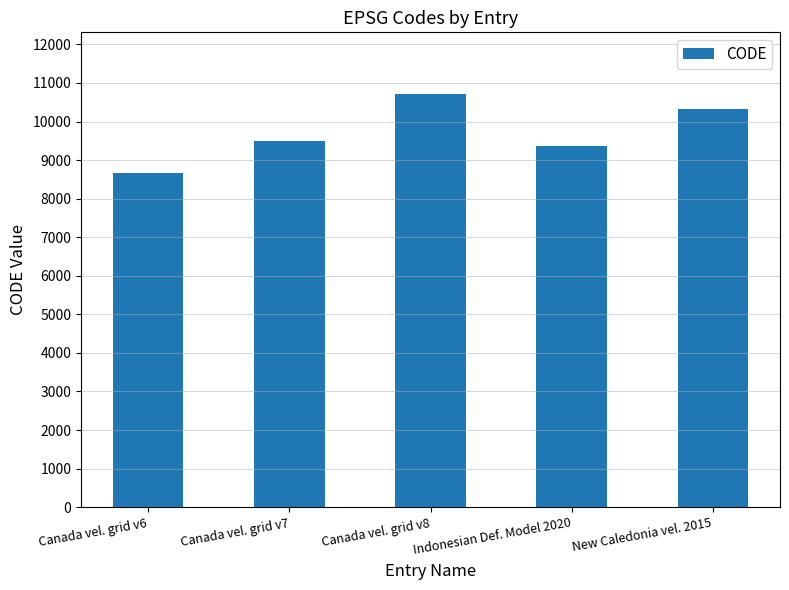

Are the bars horizontal?

No